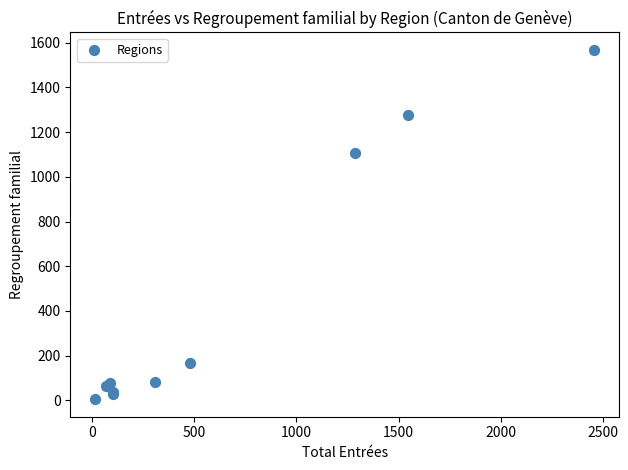

What Y value in the scatter plot is closest to 786?

1105